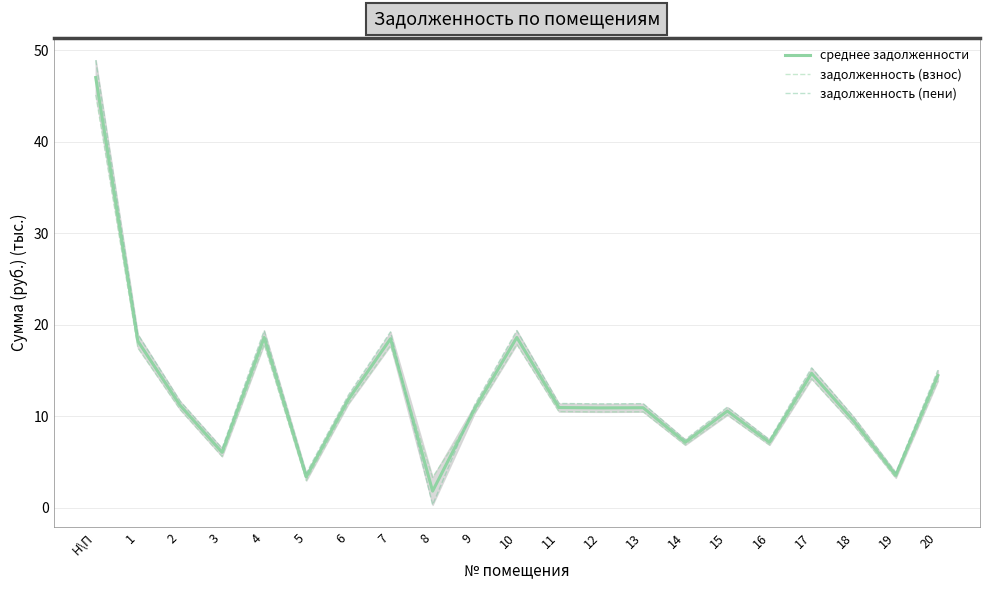

Where is the first local maximum for задолженность (взнос)?

4